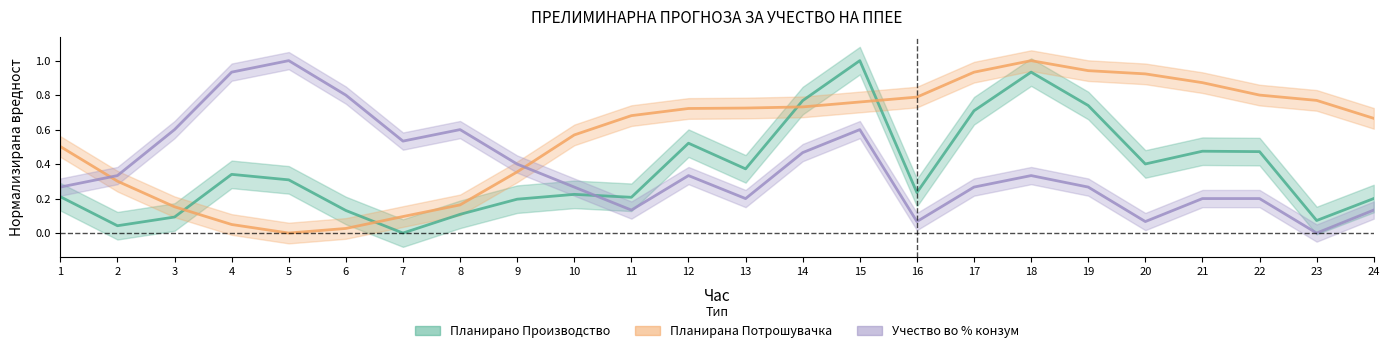

How many series are shown in this chart?

3